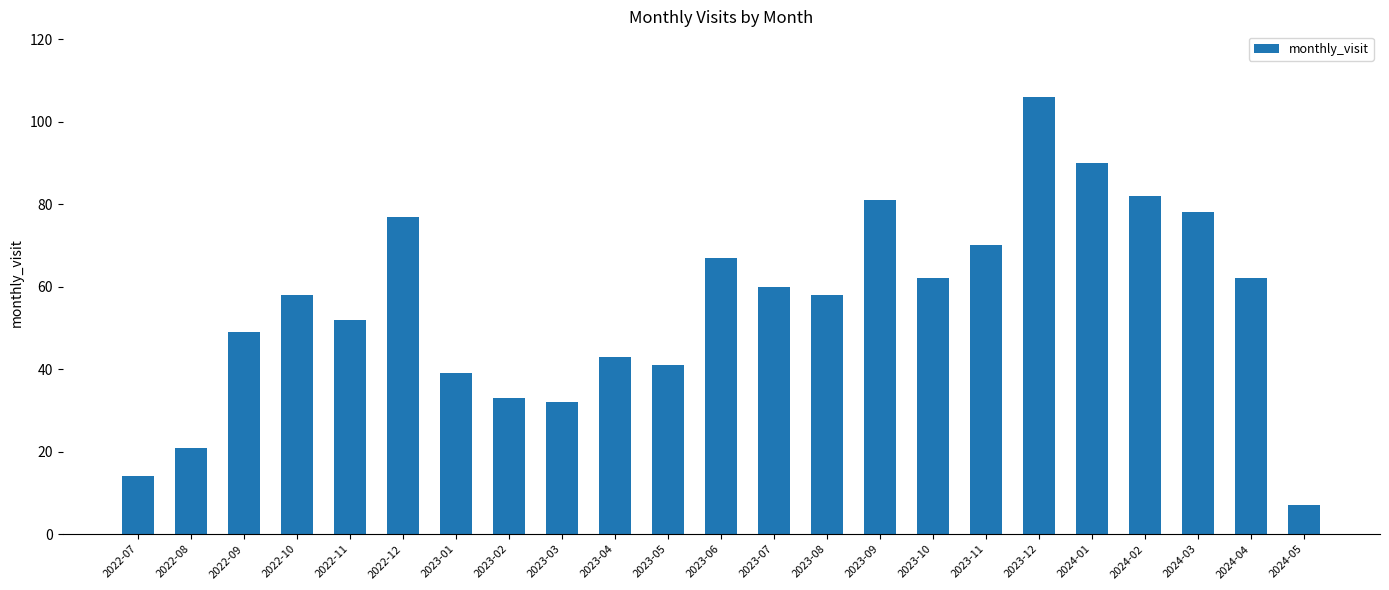

At which category does the chart reach its minimum across all series?

2024-05